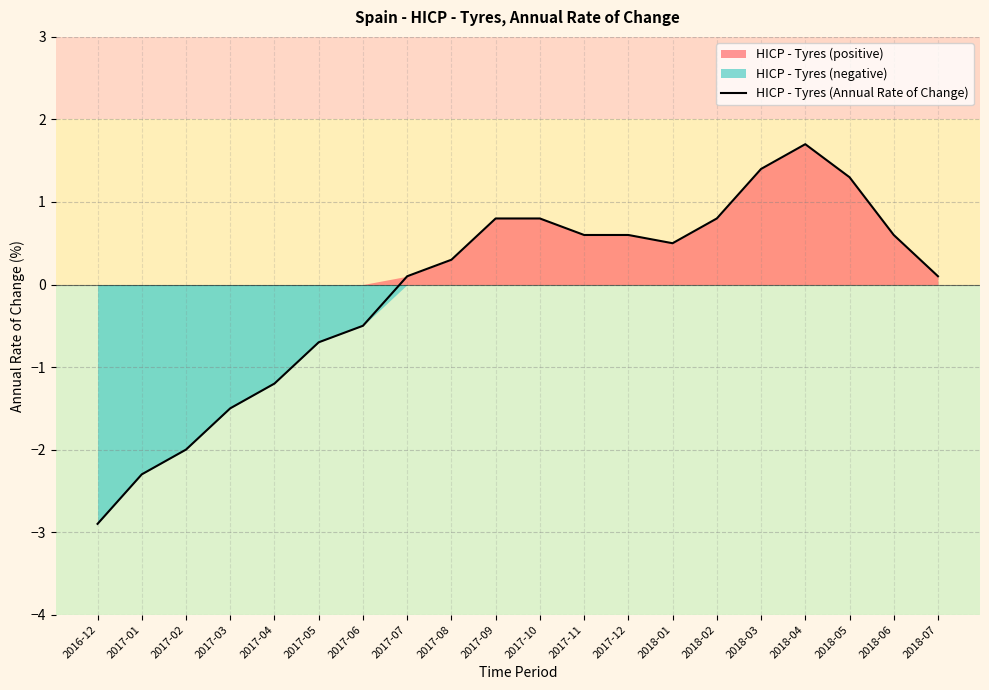

Is it true that the value at 2018-04 is 2.9?

False